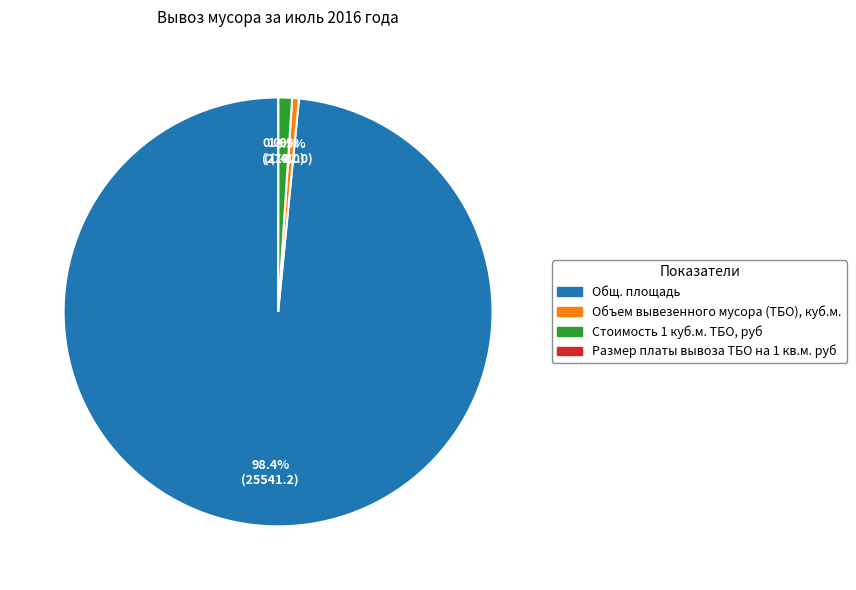

Combined, what portion of the pie is Стоимость 1 куб.м. ТБО, руб and Объем вывезенного мусора (ТБО), куб.м.?

1.5%